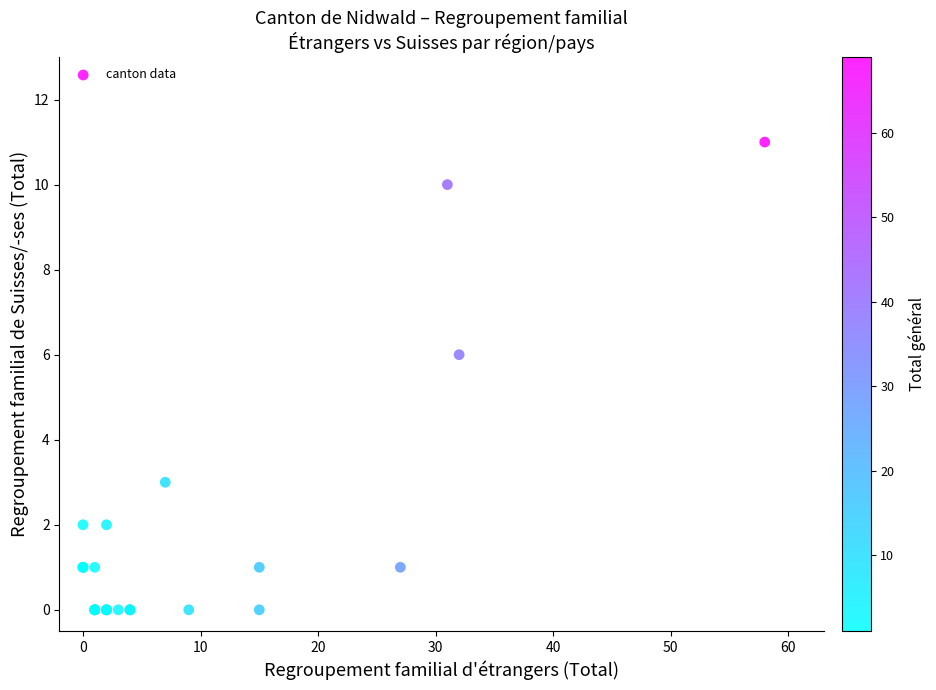

What Y value in the scatter plot is closest to 5?

6